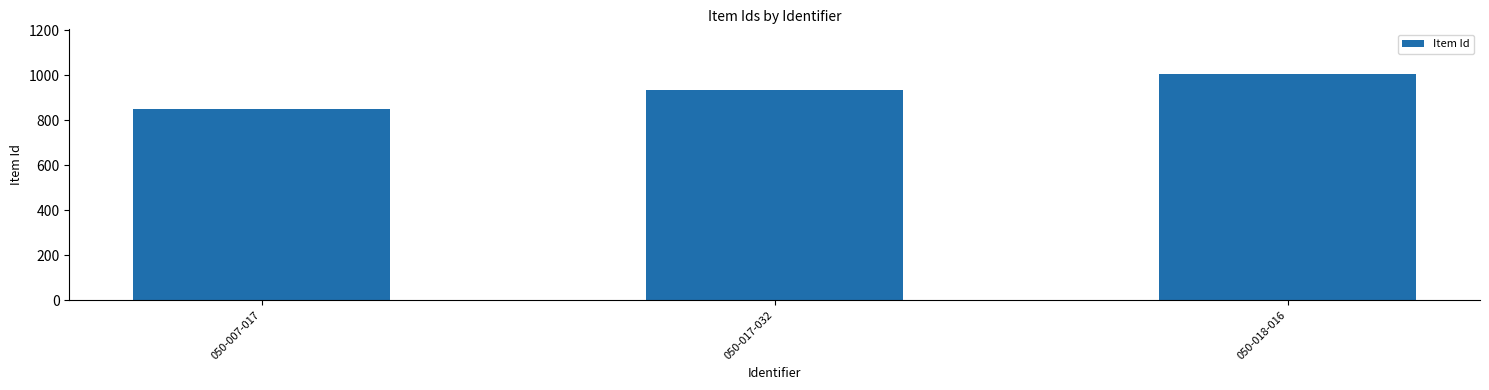

Rank the categories by value from lowest to highest.

050-007-017, 050-017-032, 050-018-016